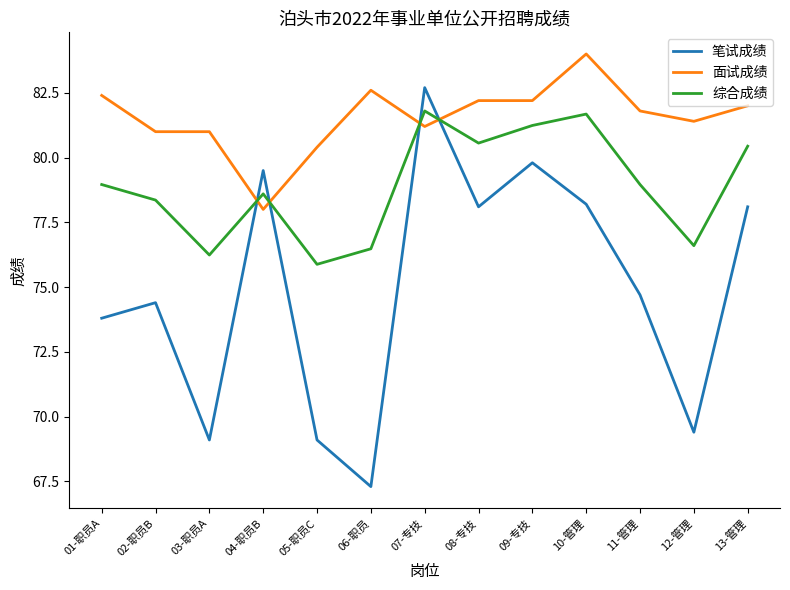

What is the average value of the 综合成绩 series?

78.9